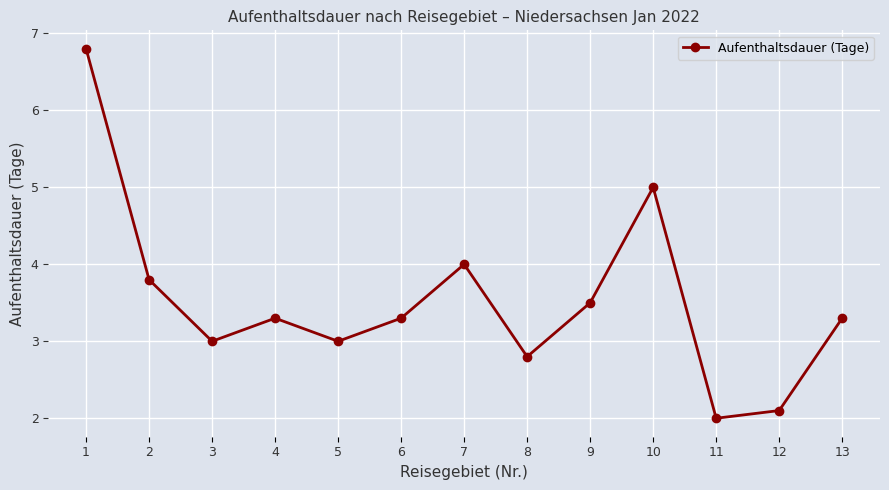

What is the difference between the values at 3 and 11?

1.0